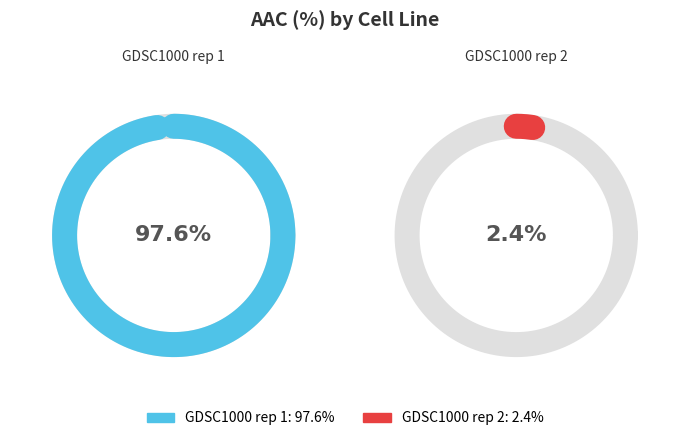

To the nearest percent, what percentage of the pie is GDSC1000 rep 1?

98%